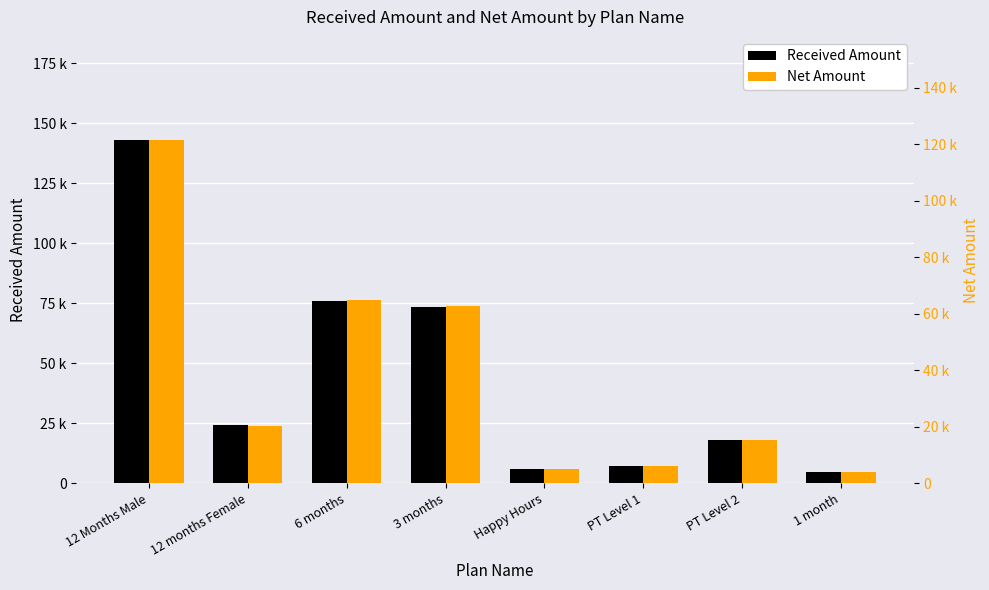

Between 12 Months Male and 12 months Female, which series saw the biggest shift?

Received Amount